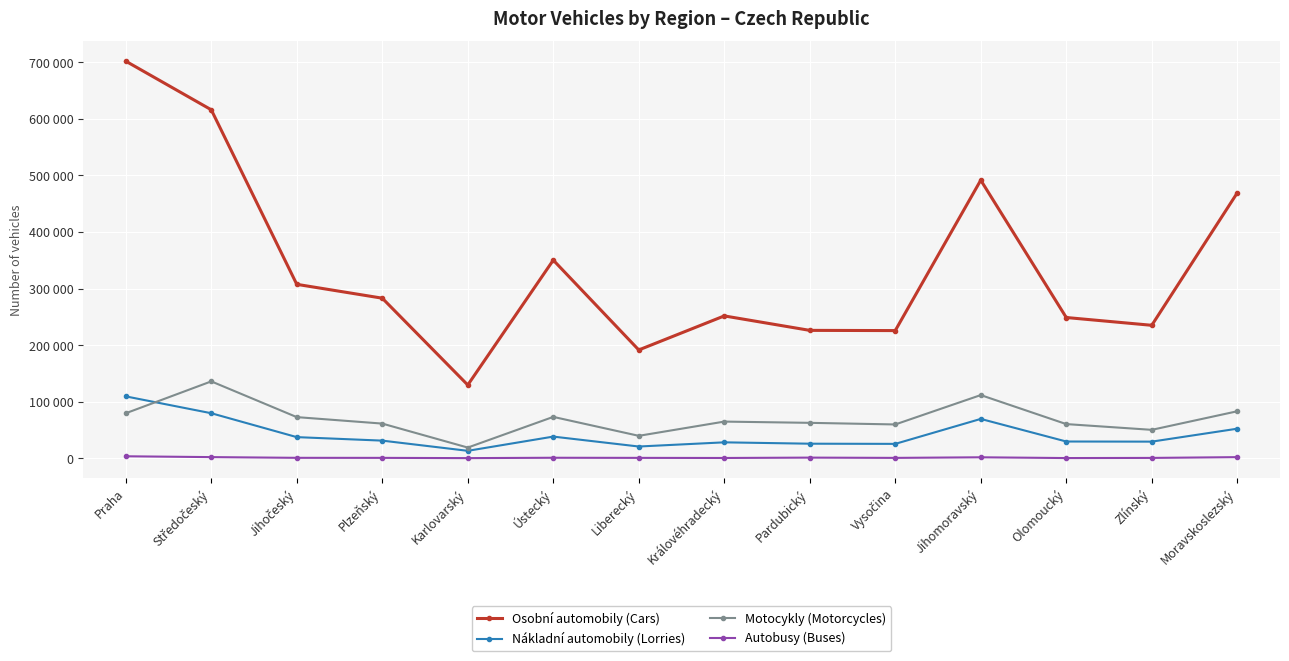

Does the chart have visible grid lines?

Yes